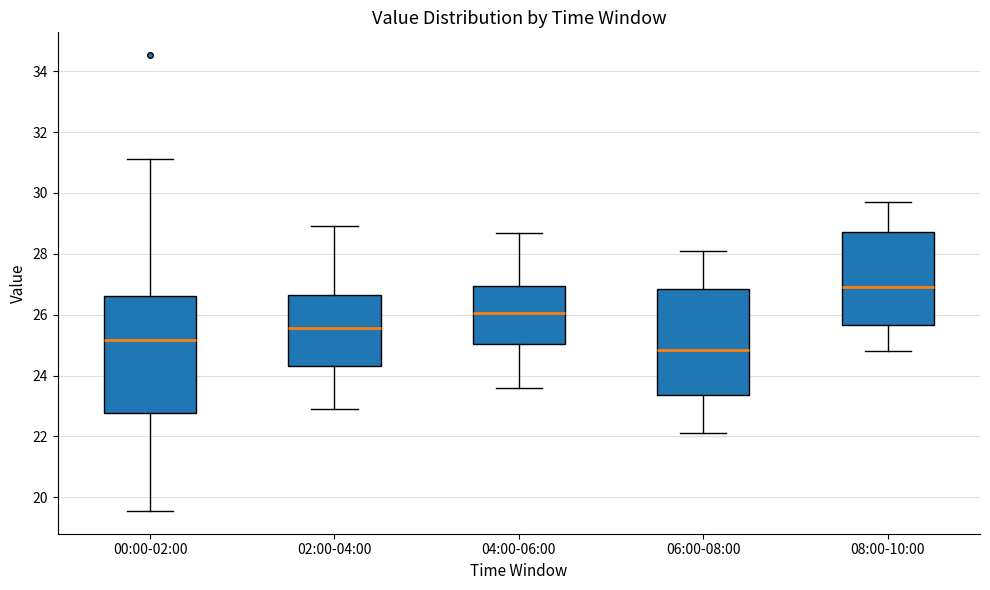

Where is the upper edge of the box for 02:00-04:00 on the y-axis? The values are not printed on the chart, so give them approximately, as read against the axis.

26.6